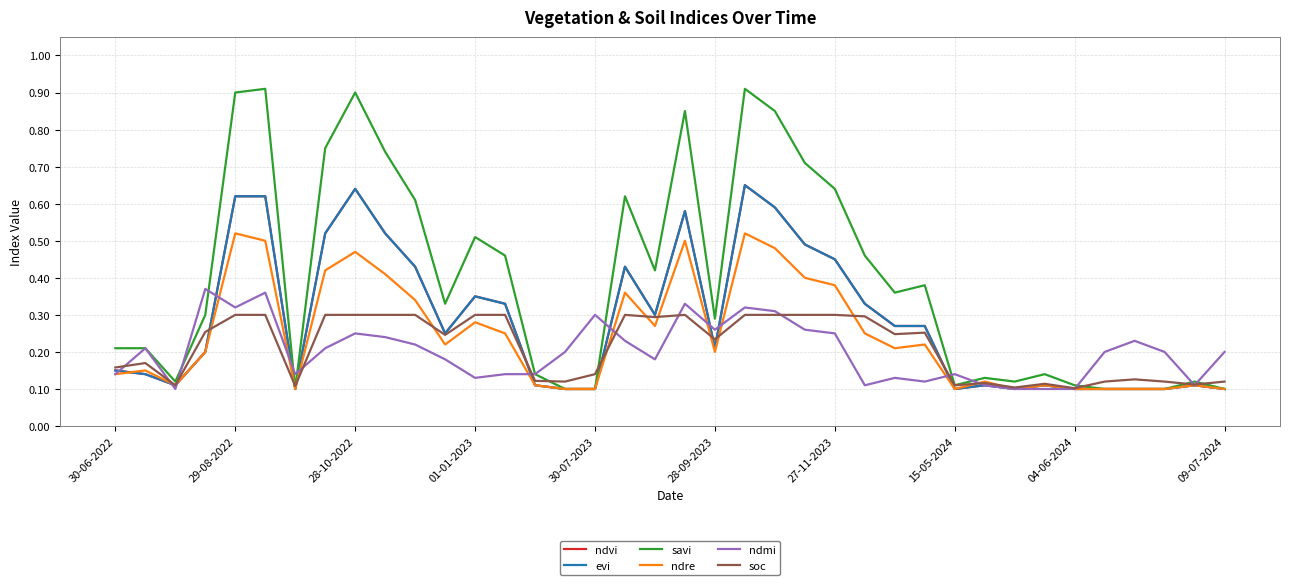

Does the chart have visible grid lines?

Yes